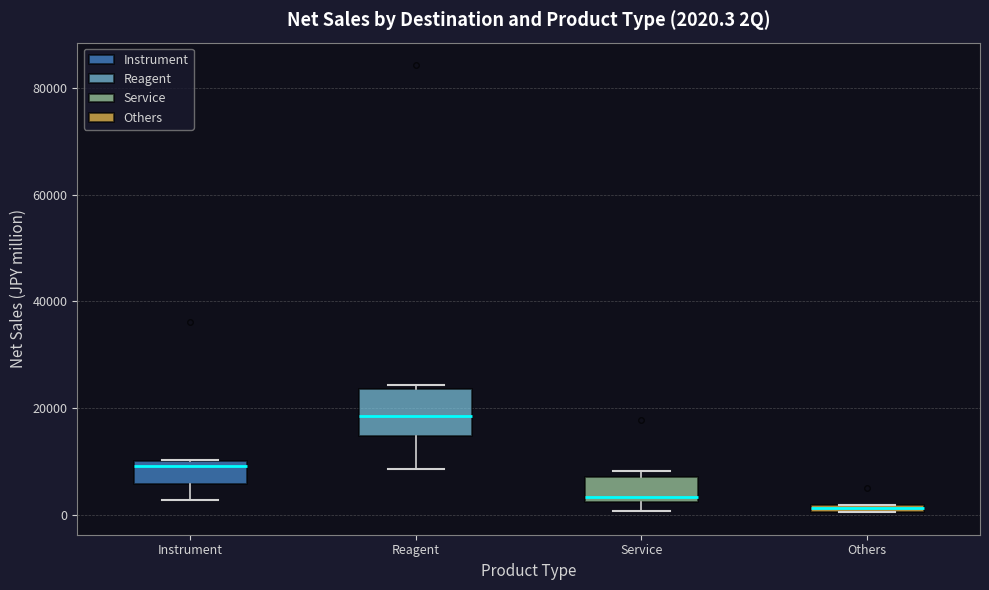

Comparing the boxes themselves (not the whiskers), which one is the tallest?

Reagent